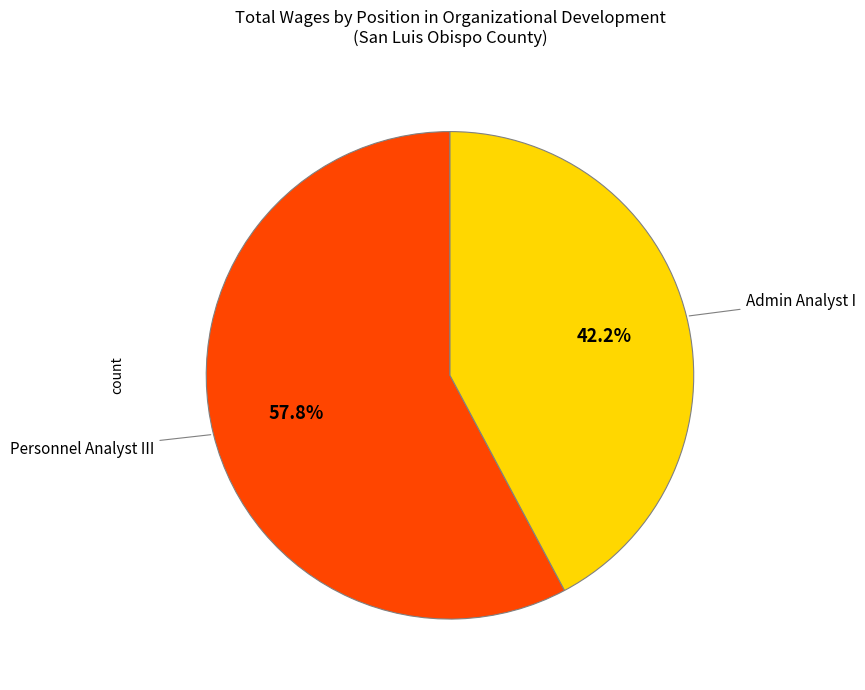

To the nearest percent, what percentage of the pie is Personnel Analyst III?

58%